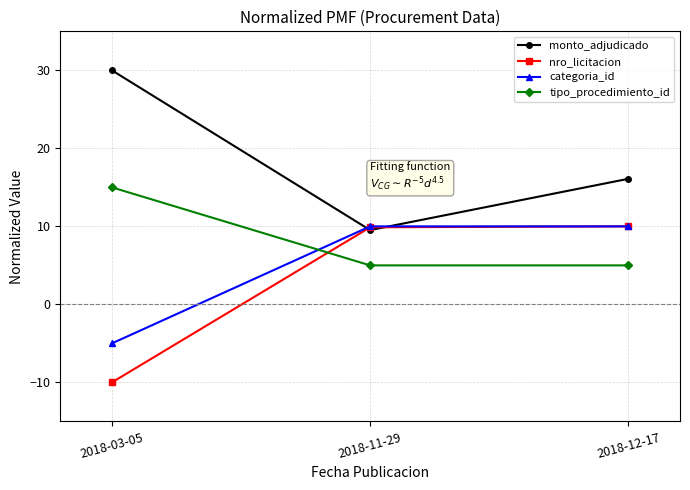

True or false: nro_licitacion has a value of 10.0 at 2018-12-17.

True